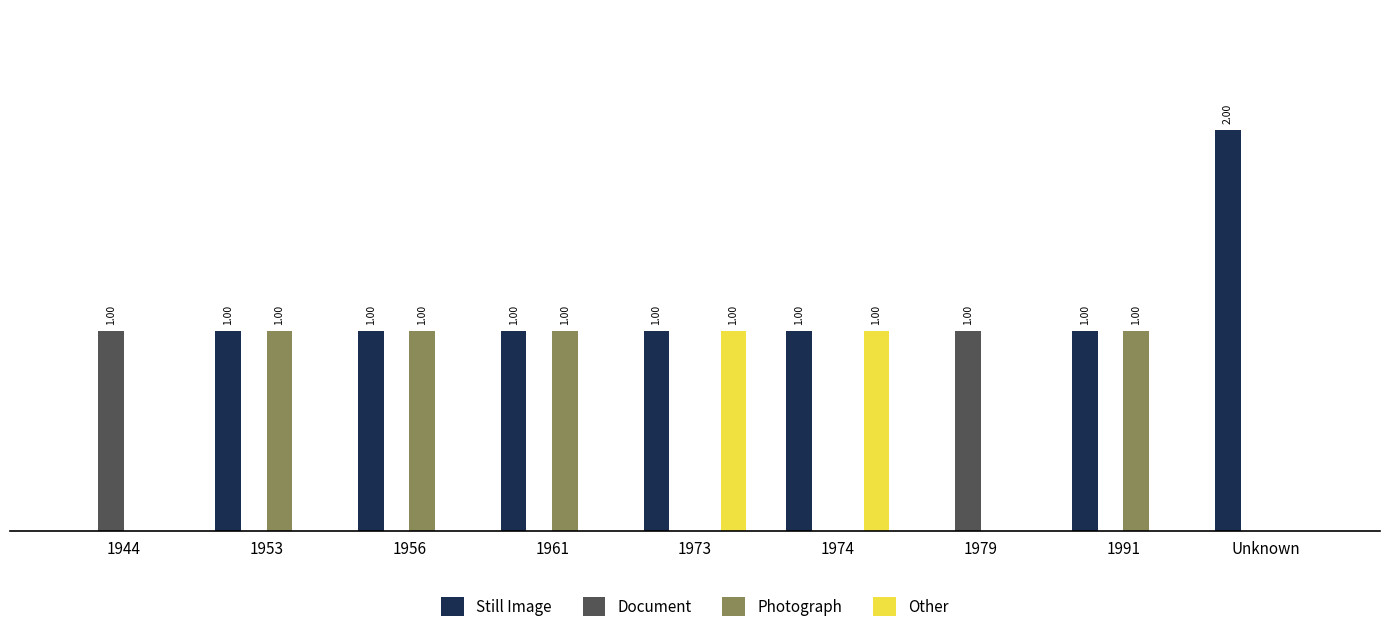

What are all the series names shown in the legend?

Still Image, Document, Photograph, Other